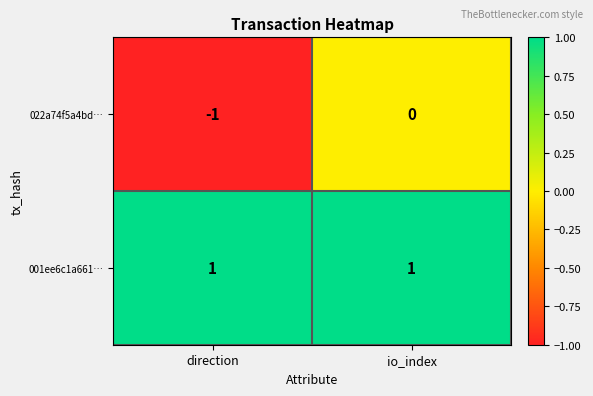

The 022a74f5a4bd… series shows -1 at direction. True or false?

True